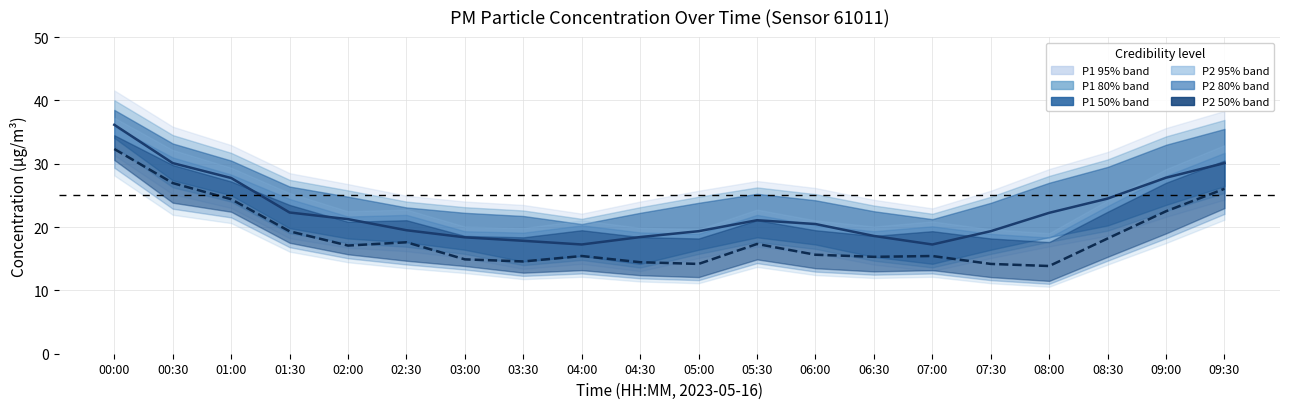

What is the difference between the second highest and second lowest values in the P1 median series?

12.9